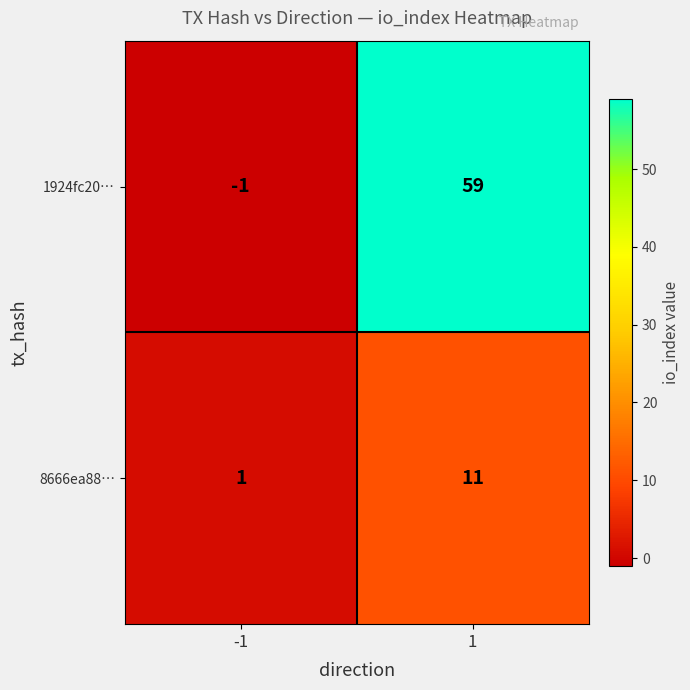

At which category does the chart reach its minimum across all series?

-1